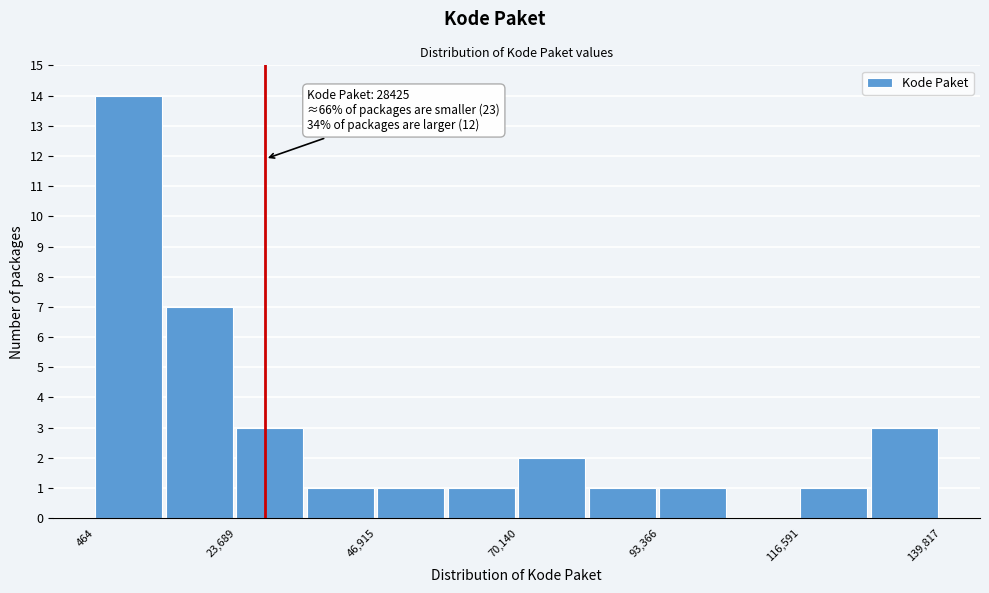

Around what value on the x-axis is the tallest bar? Give the approximate position of its centre, as read against the axis.

5000